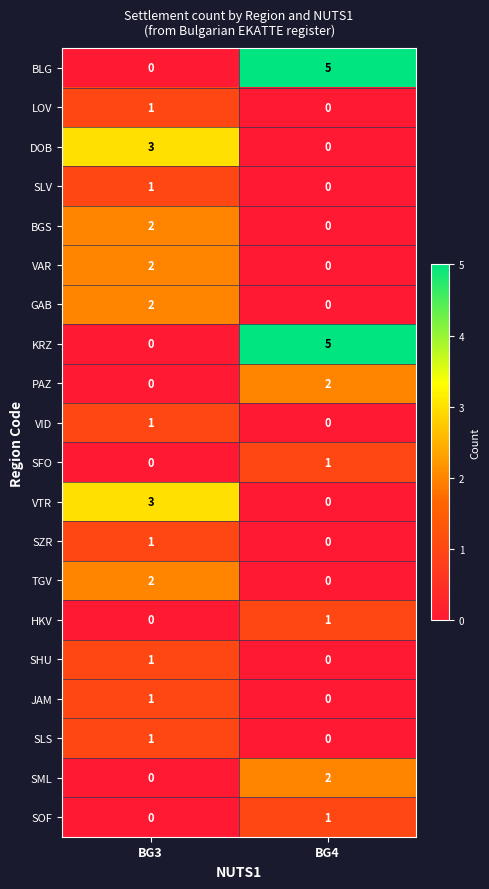

Which category has the highest value across all series?

BG4